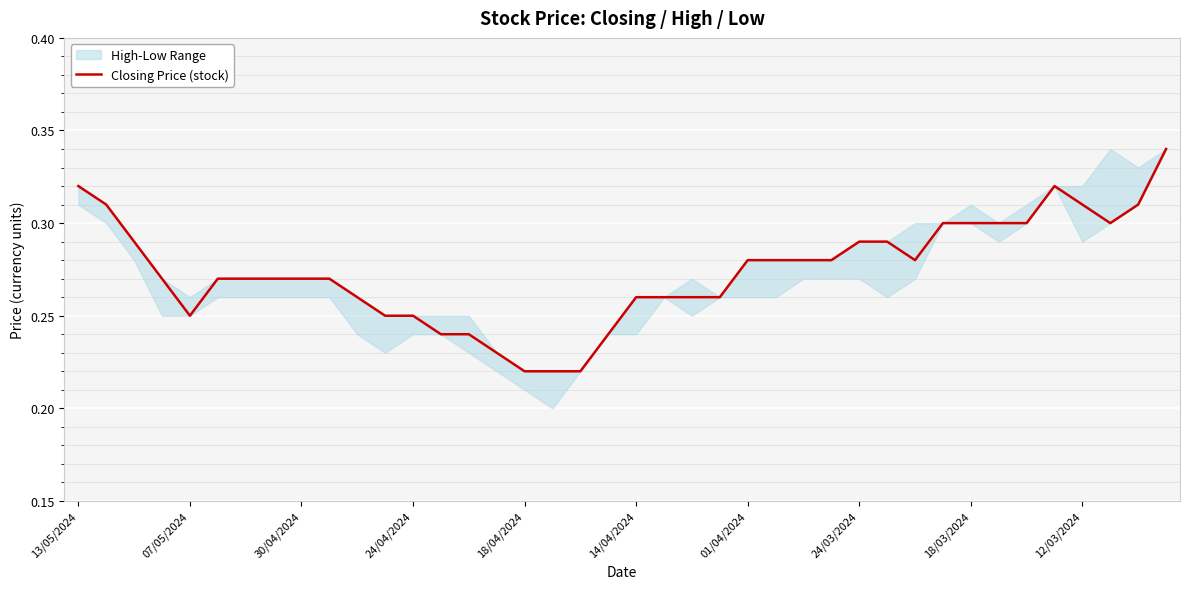

Reading left to right, extract all data points from this chart.

0.3	0.3	0.3	0.3	0.2	0.3	0.3	0.3	0.3	0.3	0.3	0.2	0.2	0.2	0.2	0.2	0.2	0.2	0.2	0.2	0.3	0.3	0.3	0.3	0.3	0.3	0.3	0.3	0.3	0.3	0.3	0.3	0.3	0.3	0.3	0.3	0.3	0.3	0.3	0.3